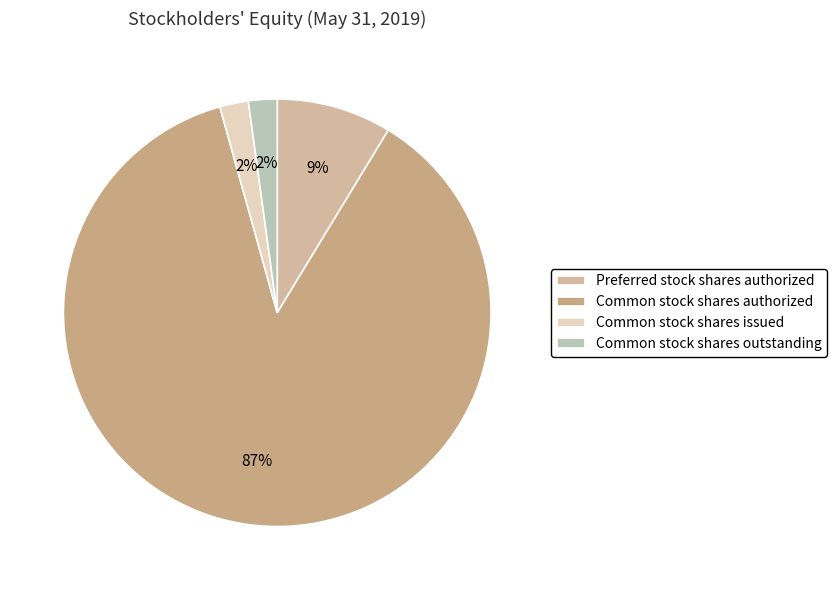

Which slice represents more than half of the pie?

Common stock shares authorized